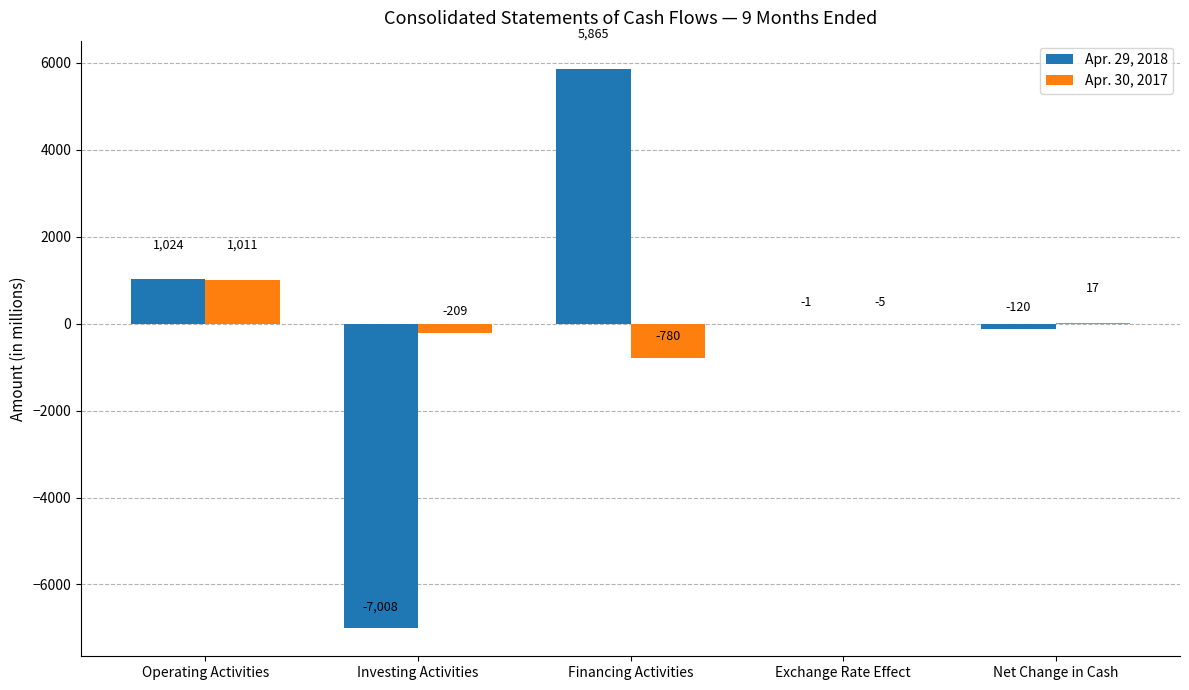

Is it true that Apr. 29, 2018 equals 7847 at Financing Activities?

False